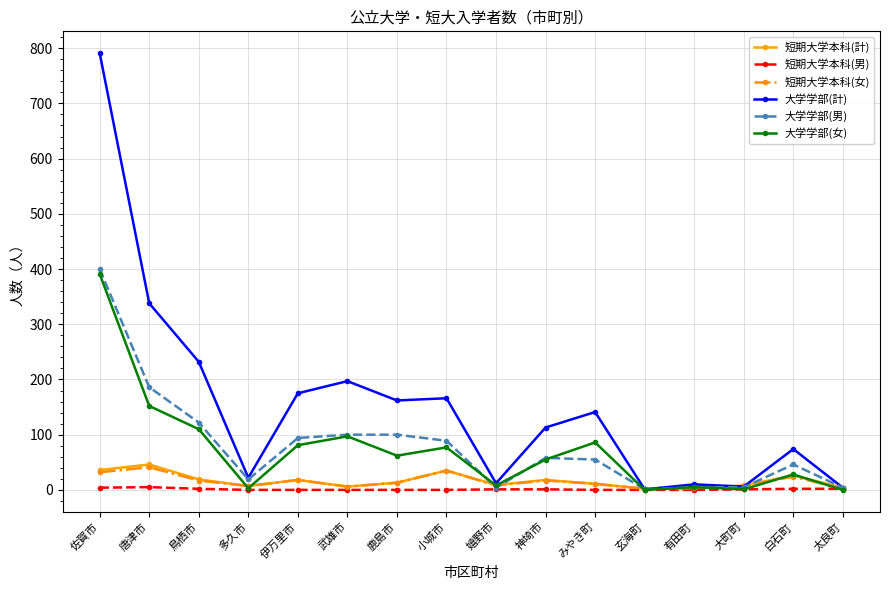

What is the maximum value for 大学学部(男)?

400